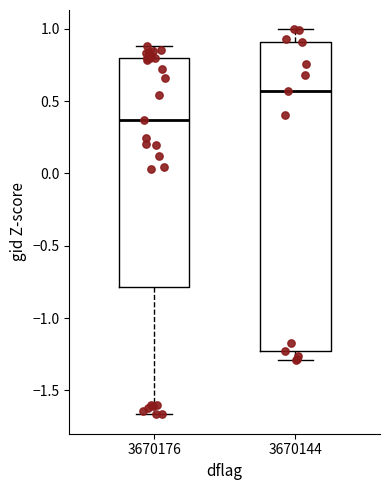

Which box is the tallest, from its lower edge to its upper edge?

3670144